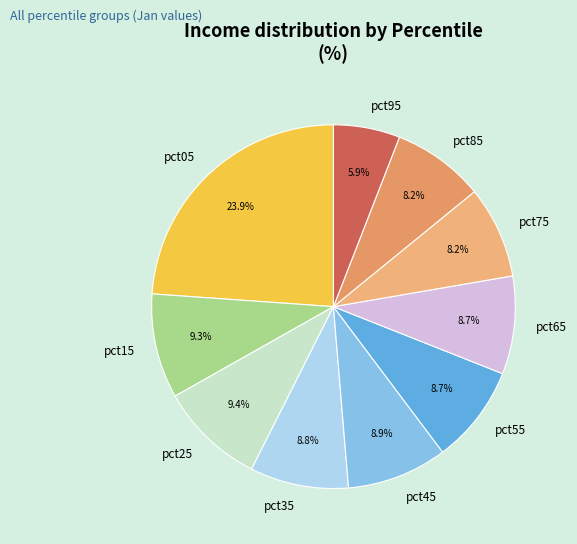

Combined, do pct15 and pct65 account for over 50%?

No